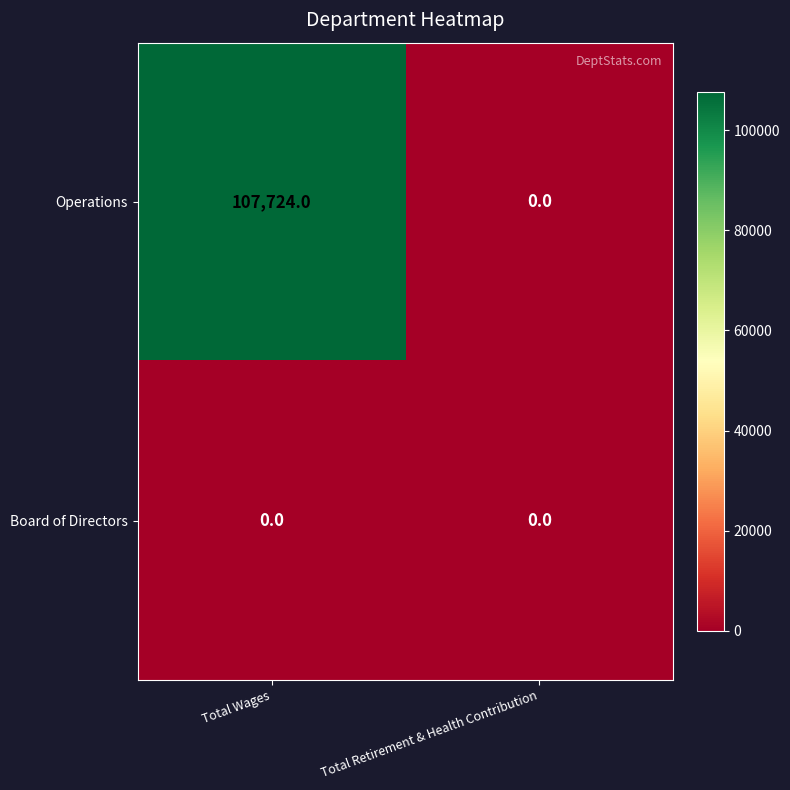

Reading left to right, list all the values displayed in this chart.

Operations: Total Wages=107724	Total Retirement & Health Contribution=0
Board of Directors: Total Wages=0	Total Retirement & Health Contribution=0